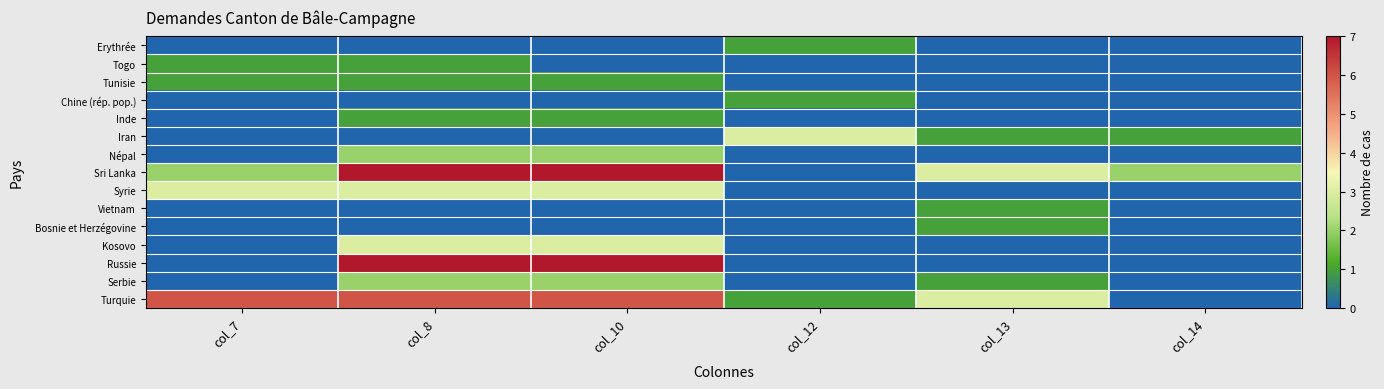

Rank the series at col_12 from lowest to highest value.

Togo, Tunisie, Inde, Népal, Sri Lanka, Syrie, Vietnam, Bosnie et Herzégovine, Kosovo, Russie, Serbie, Erythrée, Chine (rép. pop.), Turquie, Iran